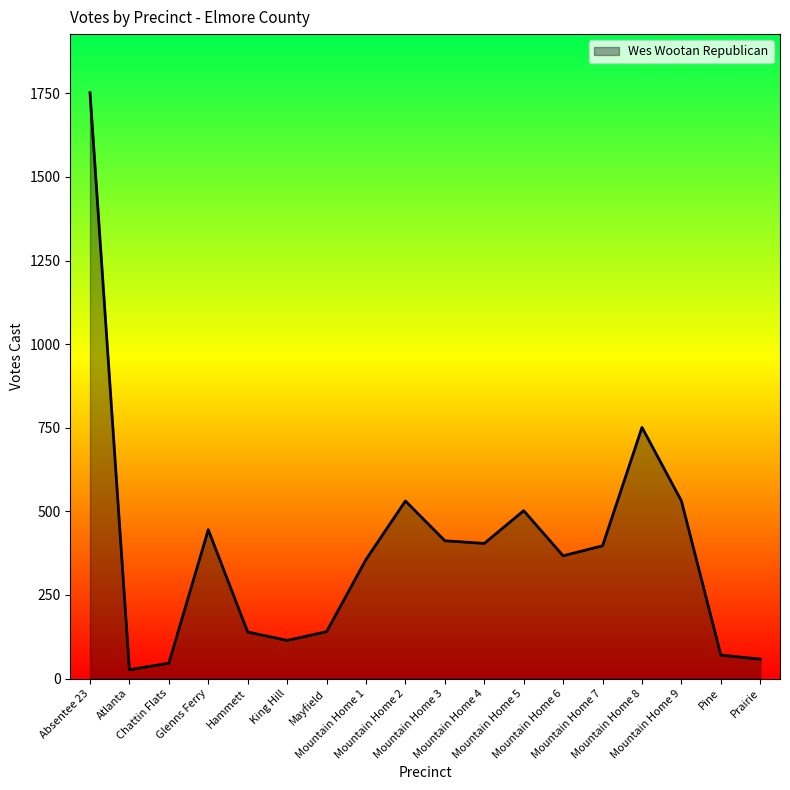

Where does the data first go above 397?

Absentee 23